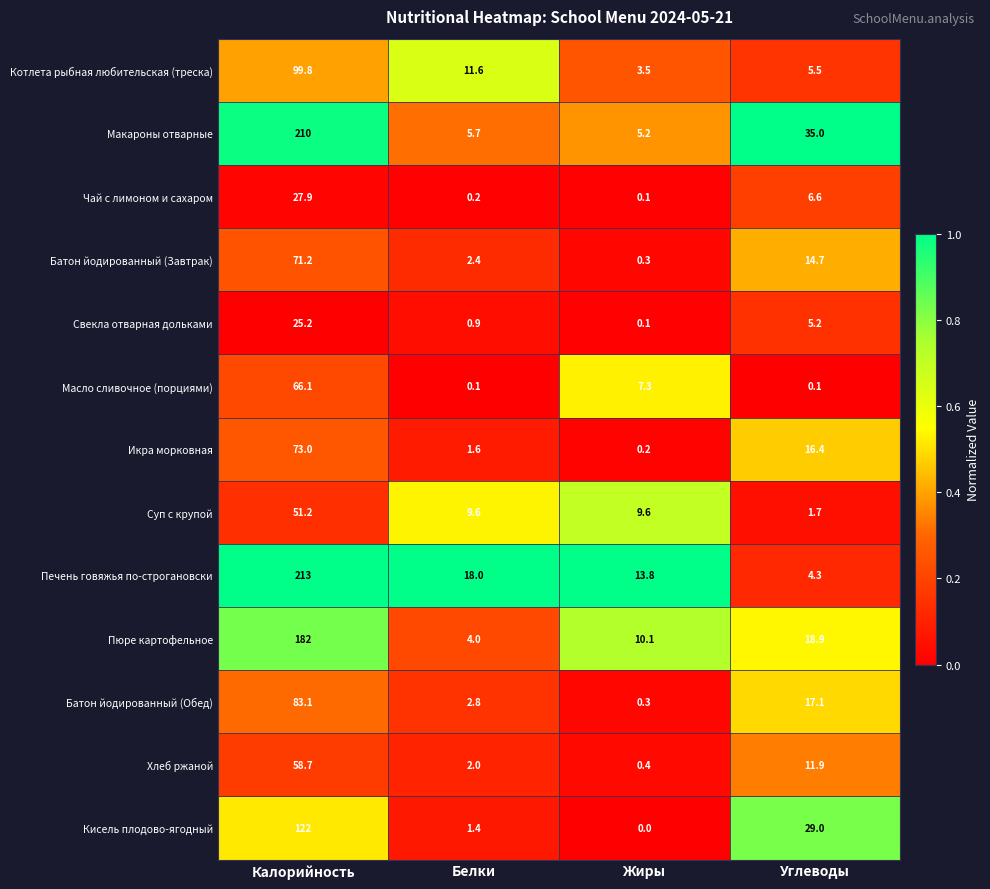

How many categories are shown in the chart?

4